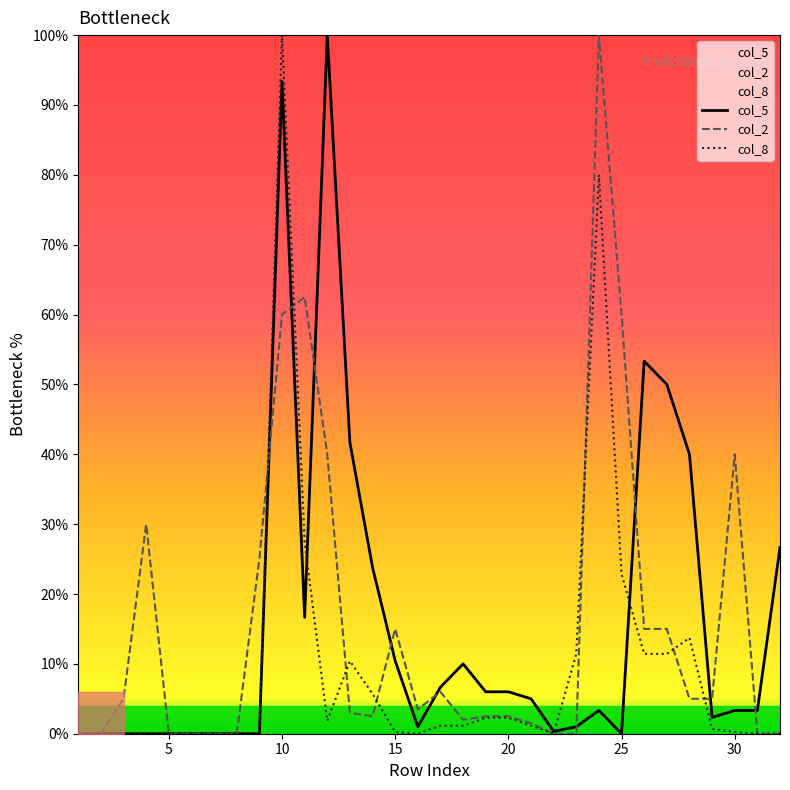

Reading left to right, list all the values displayed in this chart.

col_5: 0.0	0.0	0.0	0.0	0.0	0.0	0.0	0.0	0.0	93.3	16.7	100.0	41.7	23.8	10.4	1.0	6.7	10.0	6.0	6.0	5.0	0.3	1.0	3.3	0.0	53.3	50.0	40.0	2.3	3.3	3.3	26.7
col_2: 0.0	0.0	5.0	30.0	0.0	0.0	0.0	0.0	25.0	60.0	62.5	40.0	3.0	2.5	15.0	3.5	6.0	2.0	2.5	2.5	1.5	0.0	0.0	100.0	60.0	15.0	15.0	5.0	5.0	40.0	0.0	0.0
col_8: 0.0	0.0	0.0	0.0	0.0	0.0	0.0	0.0	0.0	100.0	27.4	1.9	10.4	5.7	0.2	0.0	1.1	1.1	2.3	2.3	1.1	0.0	11.4	80.0	22.9	11.4	11.4	13.7	0.7	0.2	0.0	0.0